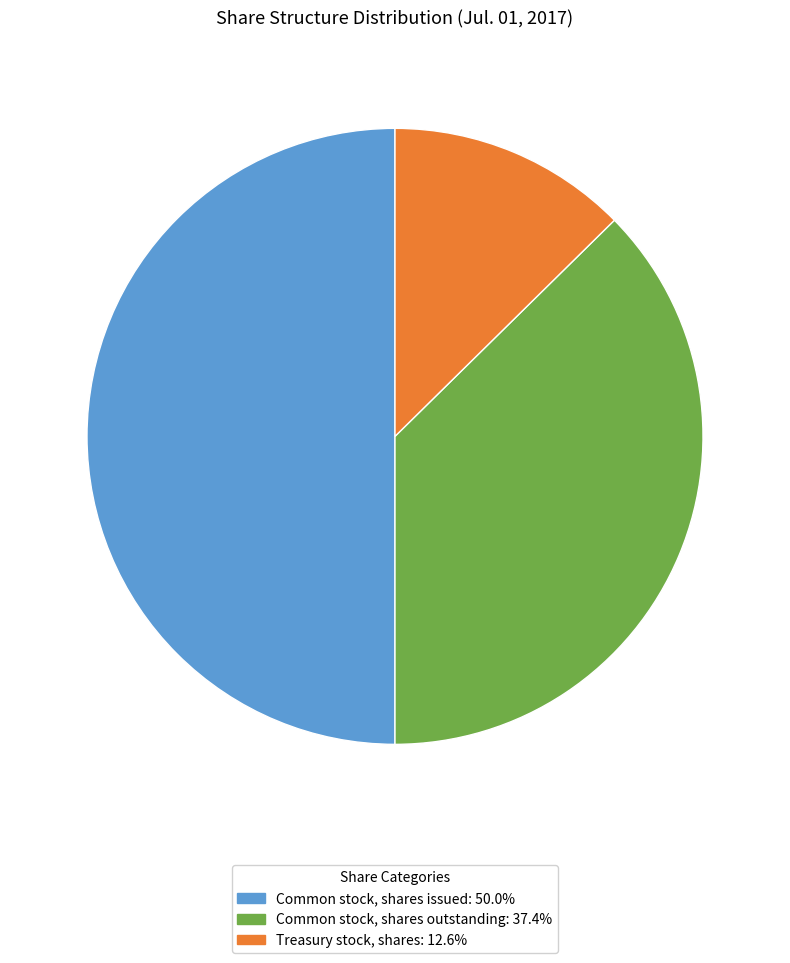

Does Treasury stock, shares: 12.6% represent more than half of the total?

No